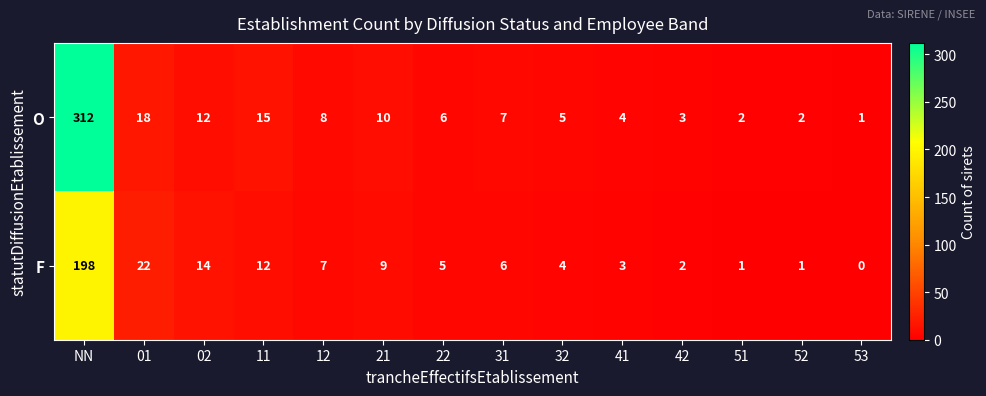

What is the sum of the F values at 52 and 42?

3